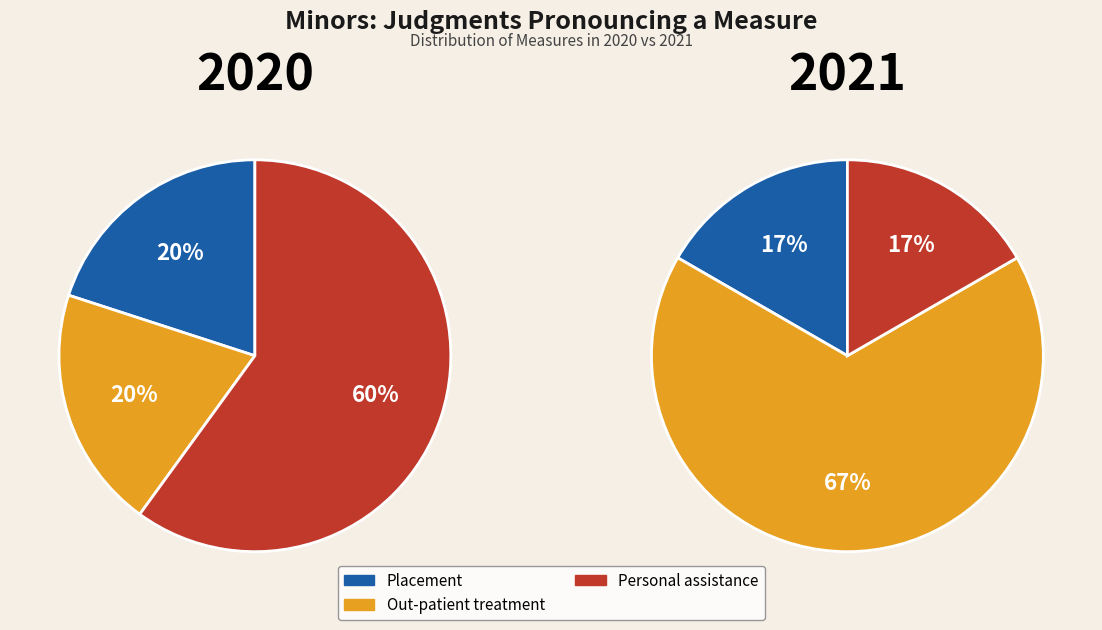

Rank the series at Personal assistance from lowest to highest value.

2021, 2020